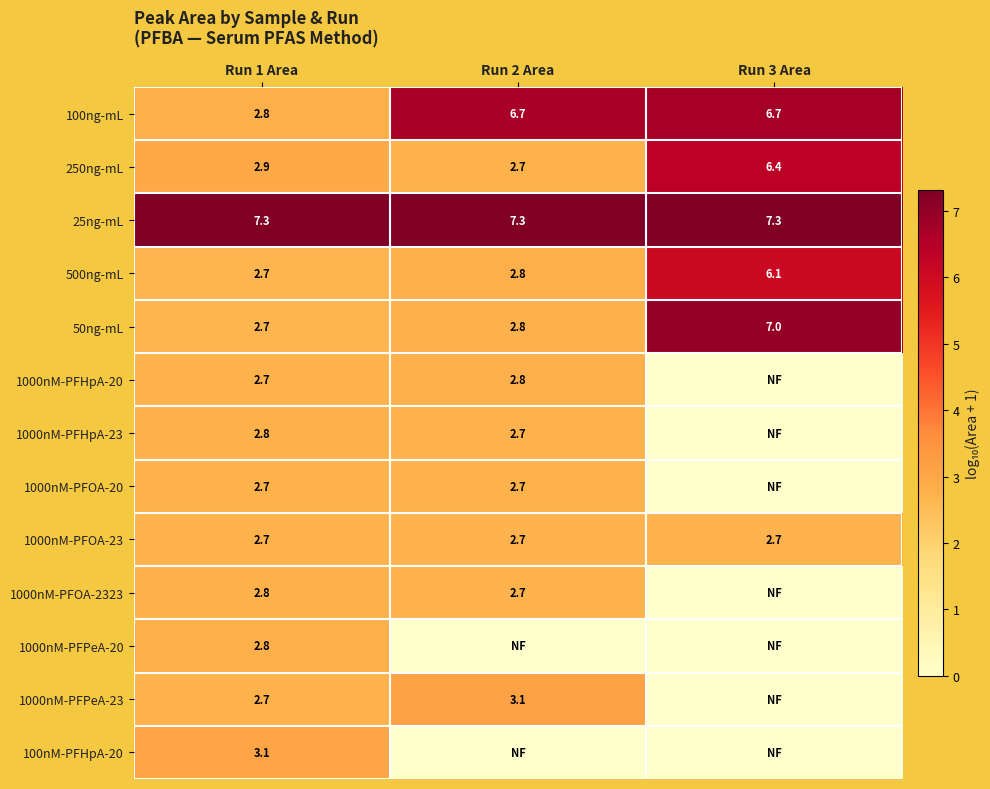

Is it true that 1000nM-PFPeA-20 equals 2.8 at Run 1 Area?

True